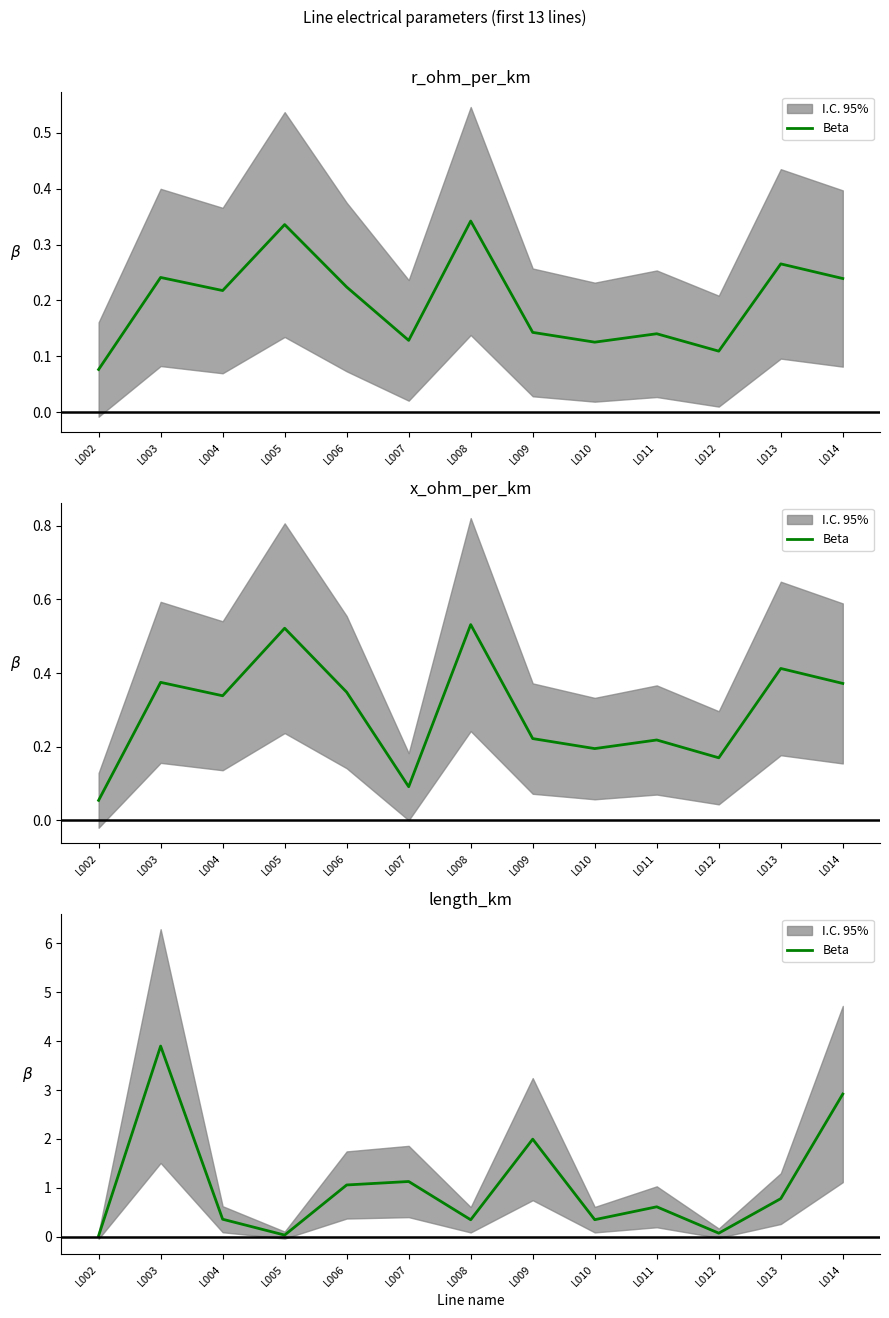

Rank the categories by value from highest to lowest.

L003, L014, L009, L007, L006, L013, L011, L004, L010, L008, L012, L005, L002